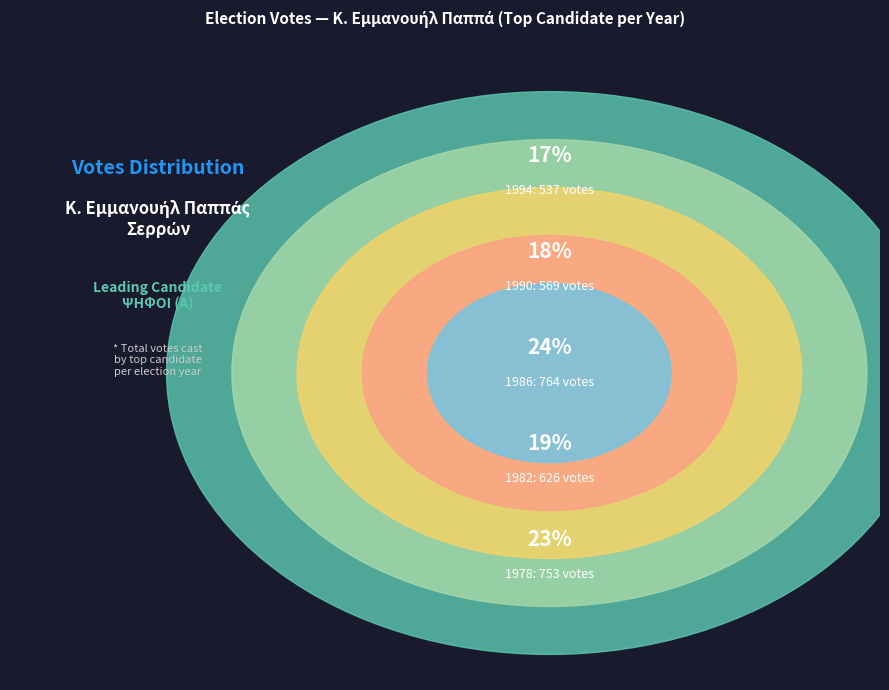

Rank the categories by value from lowest to highest.

1994, 1990, 1982, 1978, 1986